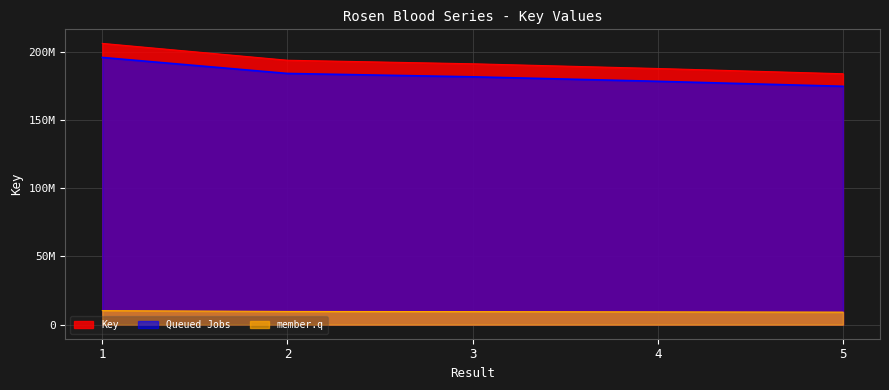

What is the greatest value displayed?

206246682